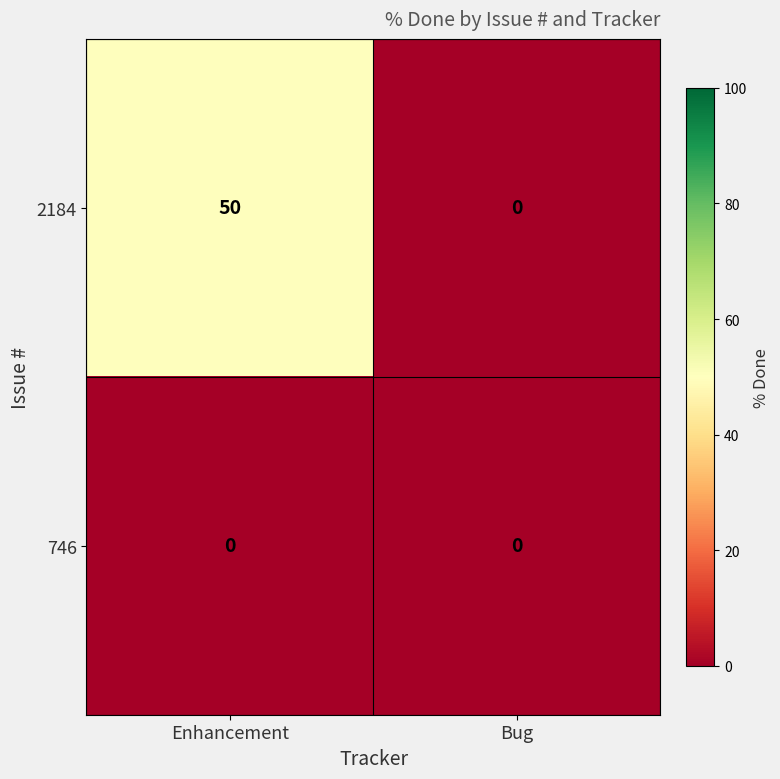

List the series in order of their peak value, highest first.

2184, 746